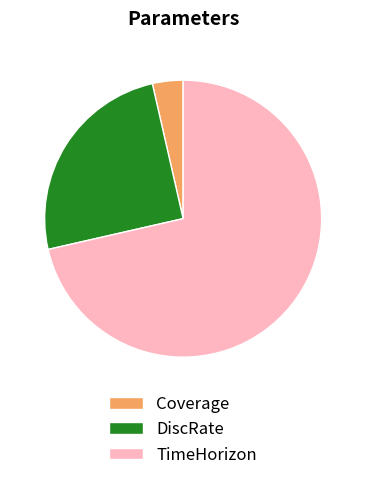

Does any single category account for the majority?

Yes